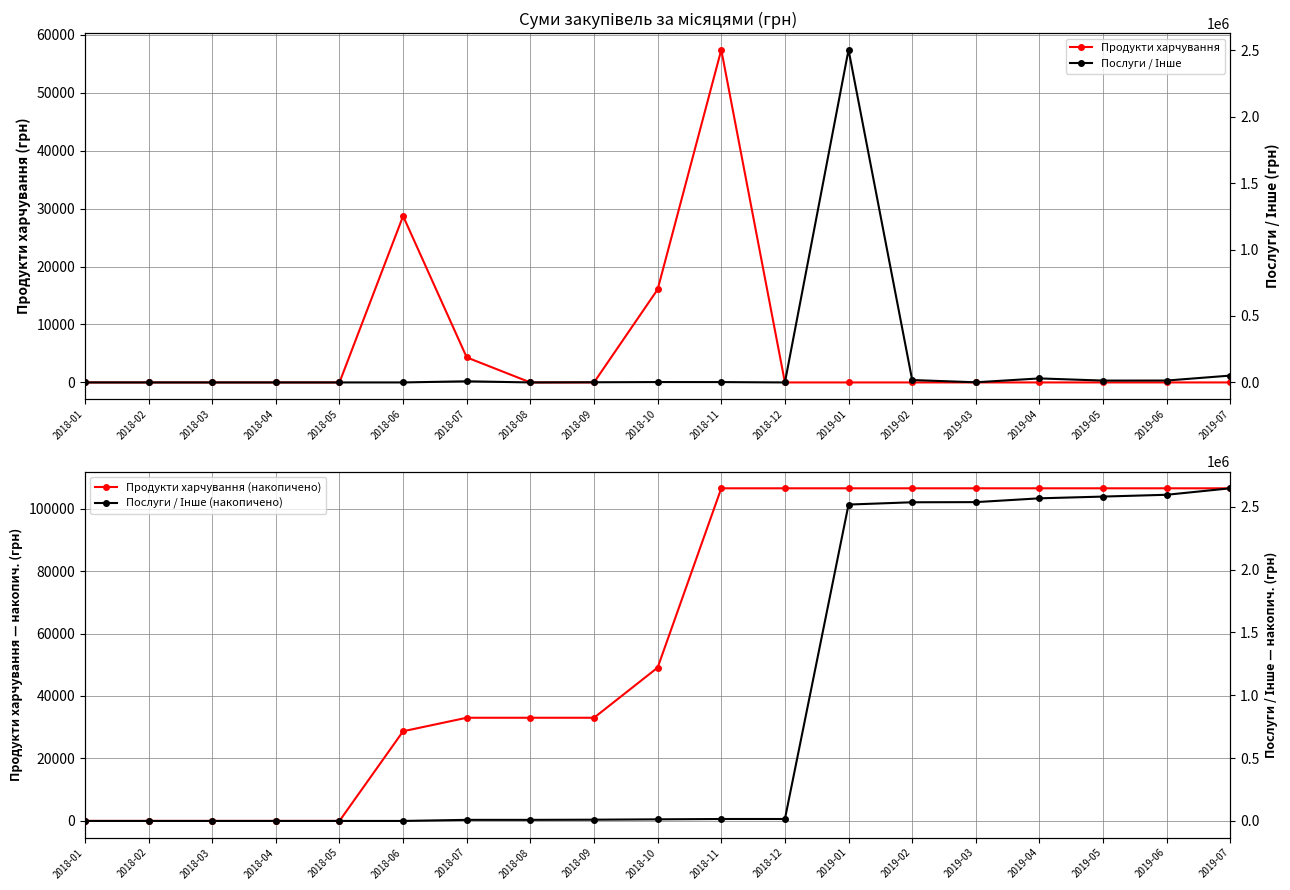

Reading right to left, list all the values displayed in this chart.

Продукти харчування: 2019-07=0.0	2019-06=0.0	2019-05=0.0	2019-04=0.0	2019-03=0.0	2019-02=0.0	2019-01=0.0	2018-12=0.0	2018-11=57401.6	2018-10=16050.0	2018-09=0.0	2018-08=0.0	2018-07=4320.0	2018-06=28712.0	2018-05=0.0	2018-04=0.0	2018-03=0.0	2018-02=0.0	2018-01=0.0
Продукти харчування (накопичено): 2019-07=106483.6	2019-06=106483.6	2019-05=106483.6	2019-04=106483.6	2019-03=106483.6	2019-02=106483.6	2019-01=106483.6	2018-12=106483.6	2018-11=106483.6	2018-10=49082.0	2018-09=33032.0	2018-08=33032.0	2018-07=33032.0	2018-06=28712.0	2018-05=0.0	2018-04=0.0	2018-03=0.0	2018-02=0.0	2018-01=0.0
Послуги / Інше: 2019-07=51551.2	2019-06=14341.4	2019-05=13941.6	2019-04=30256.2	2019-03=1168.8	2019-02=18107.4	2019-01=2502505.7	2018-12=0.0	2018-11=2620.0	2018-10=2854.9	2018-09=1320.0	2018-08=0.0	2018-07=8625.9	2018-06=0.0	2018-05=0.0	2018-04=0.0	2018-03=0.0	2018-02=0.0	2018-01=0.0
Послуги / Інше (накопичено): 2019-07=2647293.2	2019-06=2595741.9	2019-05=2581400.5	2019-04=2567458.9	2019-03=2537202.7	2019-02=2536033.9	2019-01=2517926.5	2018-12=15420.8	2018-11=15420.8	2018-10=12800.8	2018-09=9945.9	2018-08=8625.9	2018-07=8625.9	2018-06=0.0	2018-05=0.0	2018-04=0.0	2018-03=0.0	2018-02=0.0	2018-01=0.0